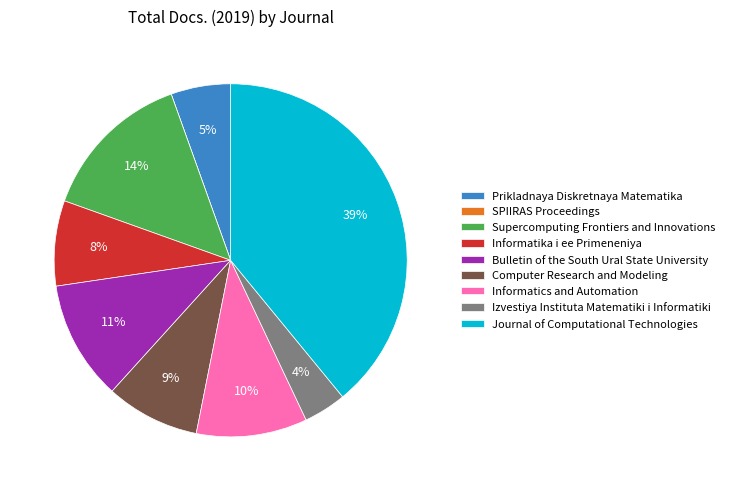

Which slice is the largest?

Journal of Computational Technologies